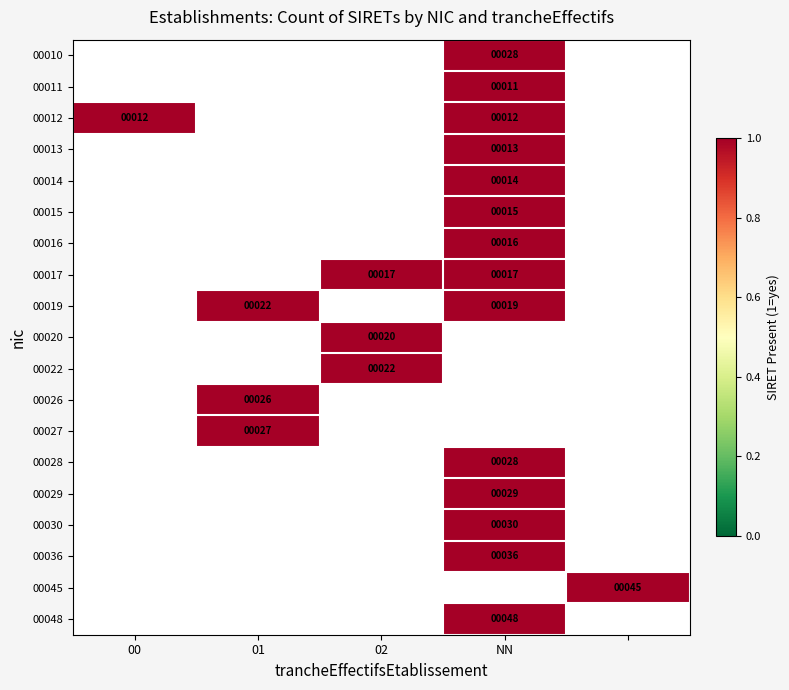

The value of 00017 at 02 is 25. True or false?

False